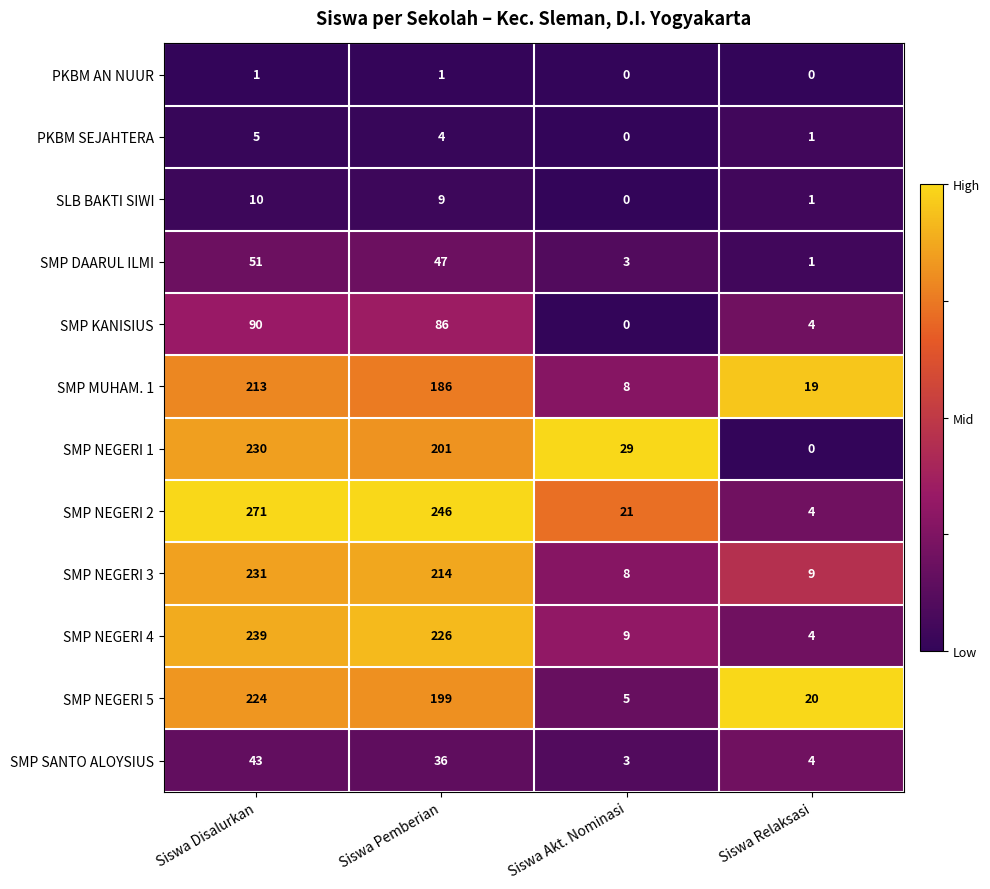

What is the minimum value for SMP NEGERI 3?

8